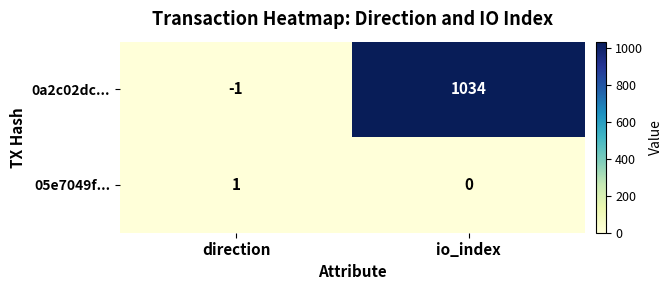

At which label does 0a2c02dc... reach its minimum?

direction